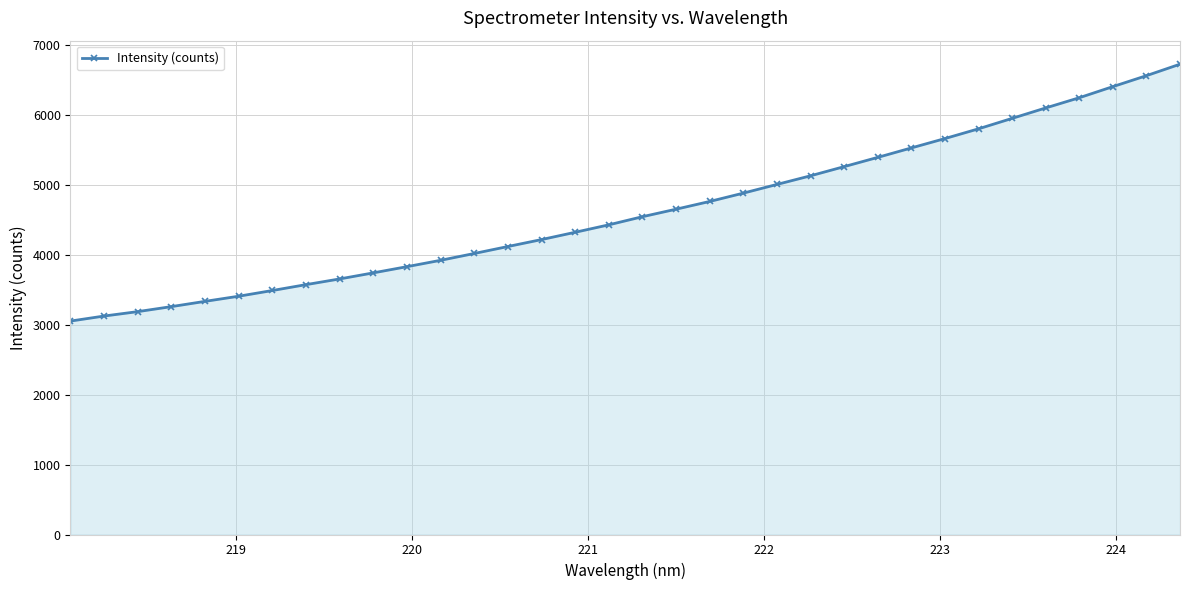

What is the minimum value shown in the chart?

3049.1